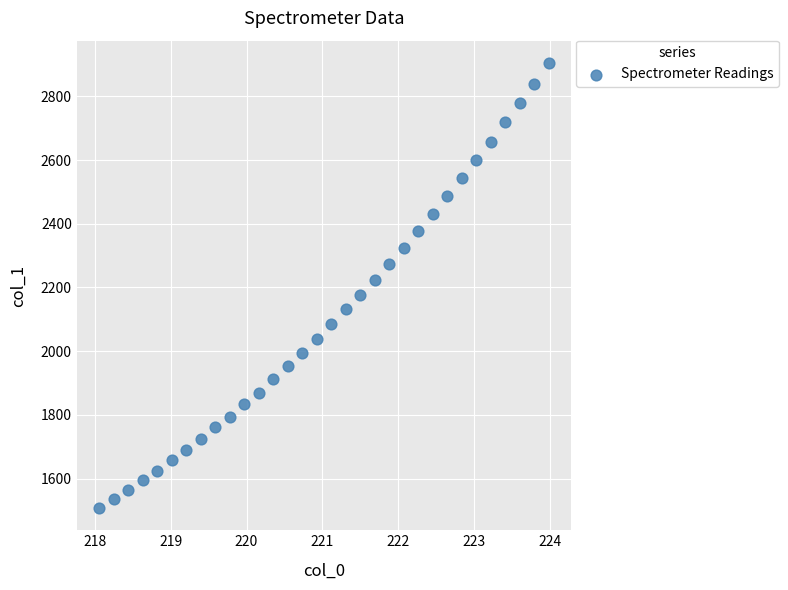

What is the range of Y values (max minus min)?

1397.6